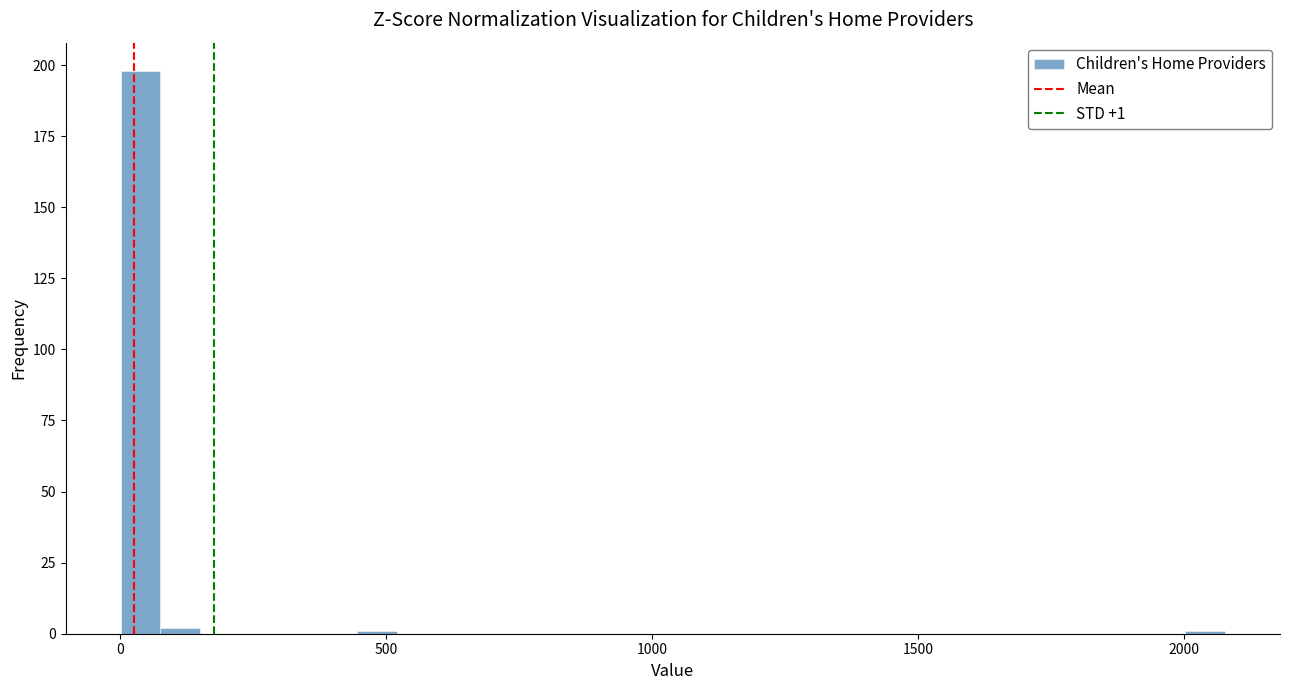

Read against the x-axis, roughly where is the centre of the tallest bar?

50